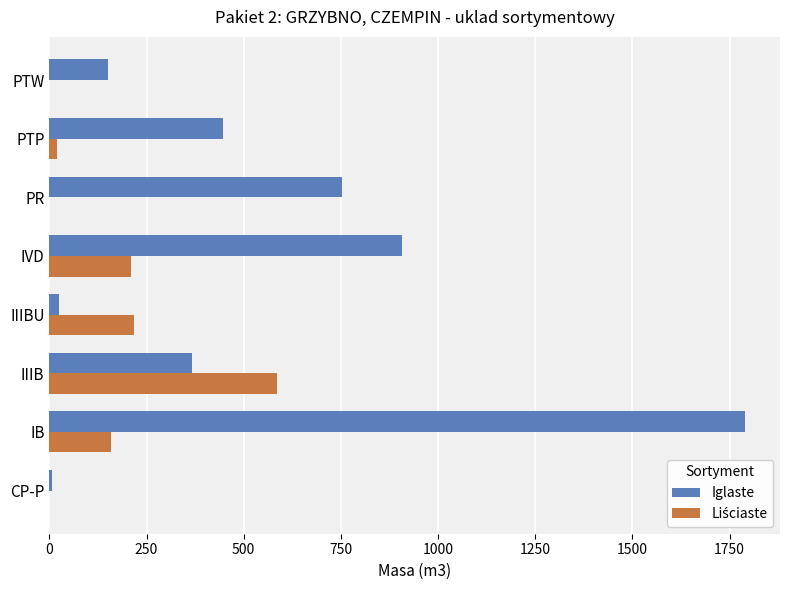

Which label corresponds to the largest value in the chart?

IB